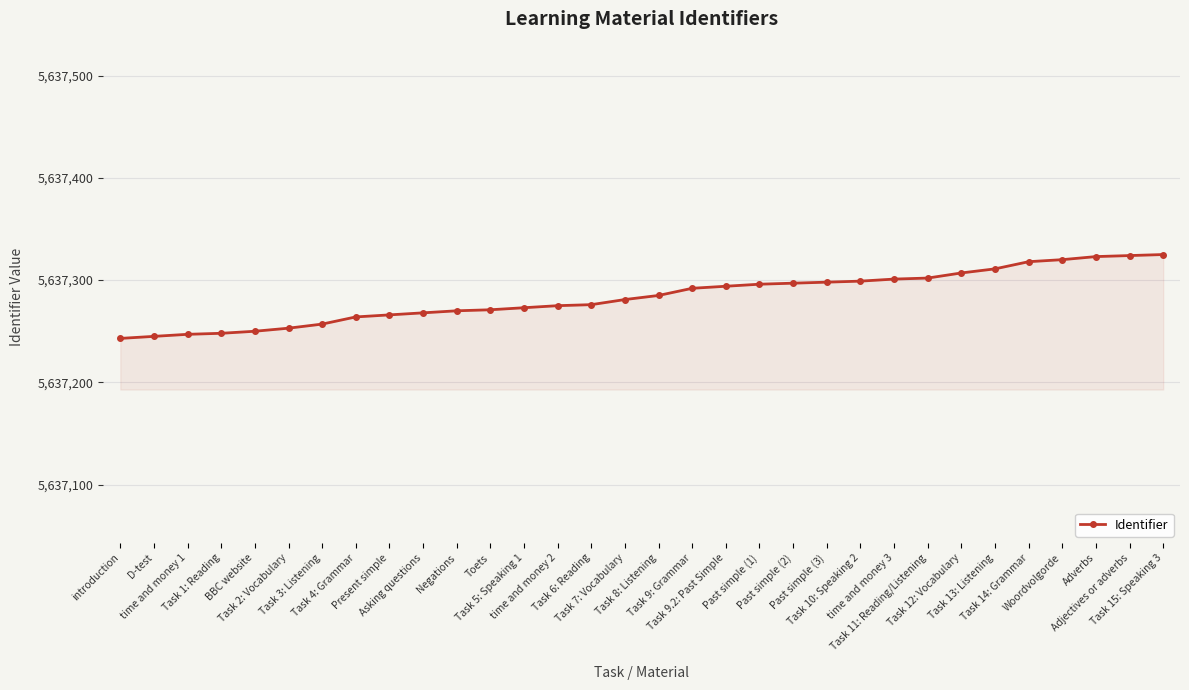

The value at Negations is 5637270. True or false?

True